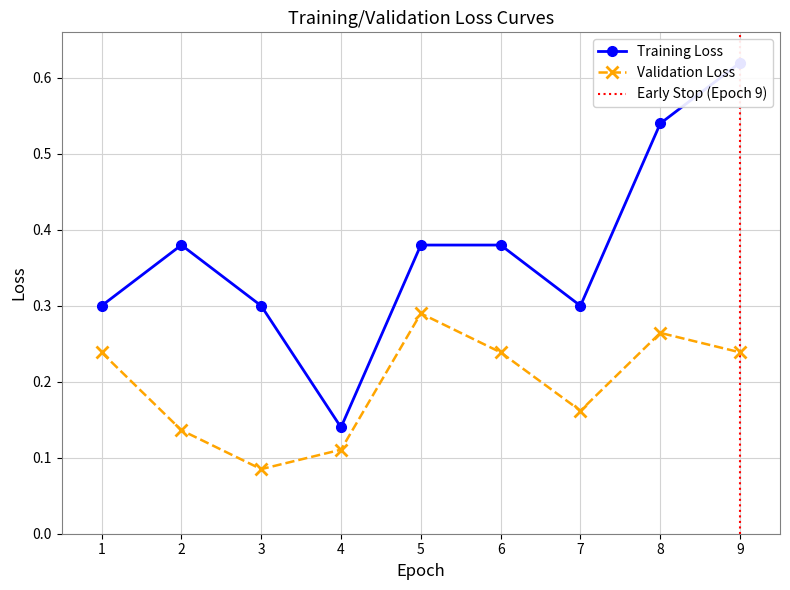

Where is the first local maximum for Validation Loss?

5